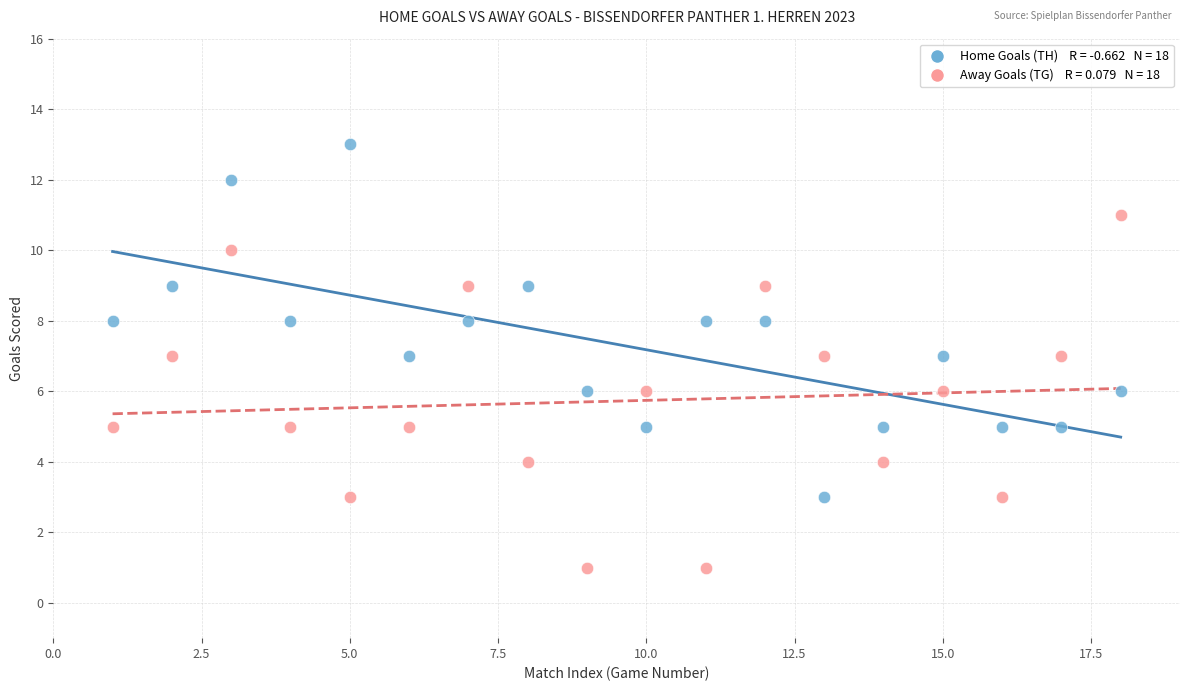

Across all data points, what is the range of X values (max minus min)?

17